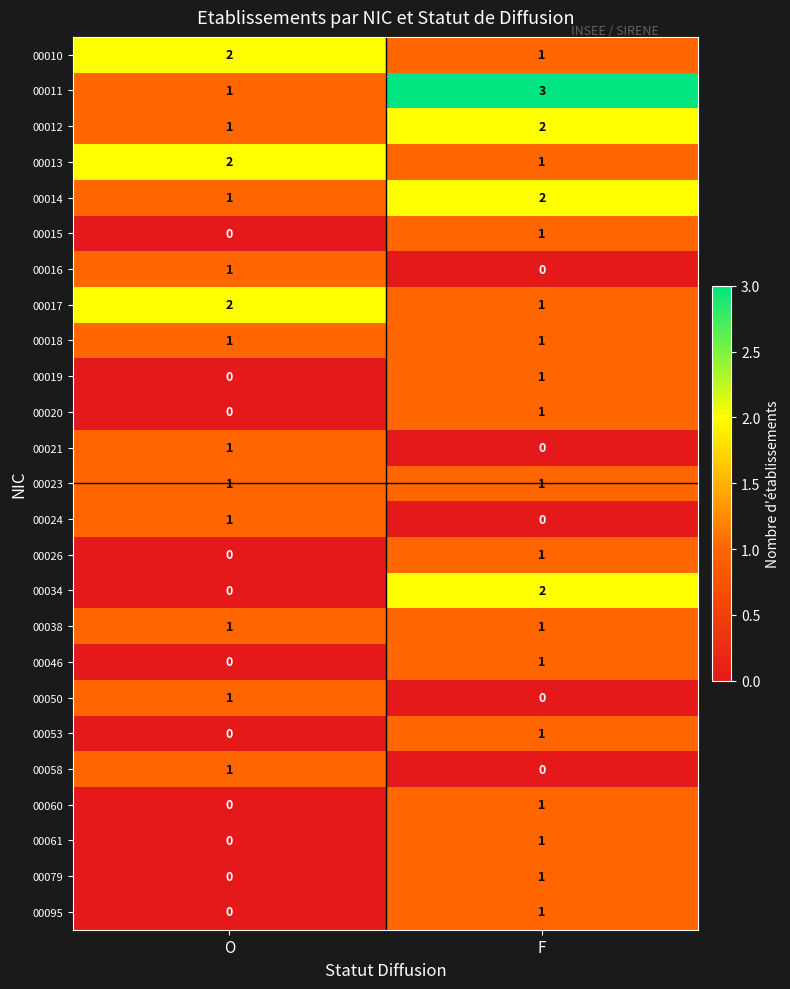

At which category does the chart reach its peak across all series?

F